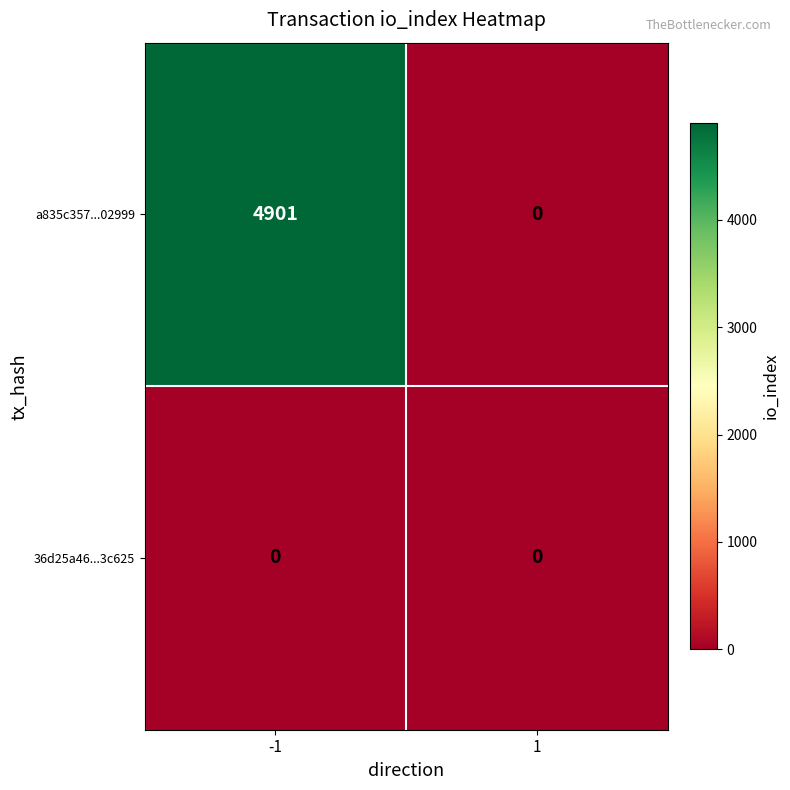

At -1, list the series in order from smallest to largest.

36d25a46...3c625, a835c357...02999